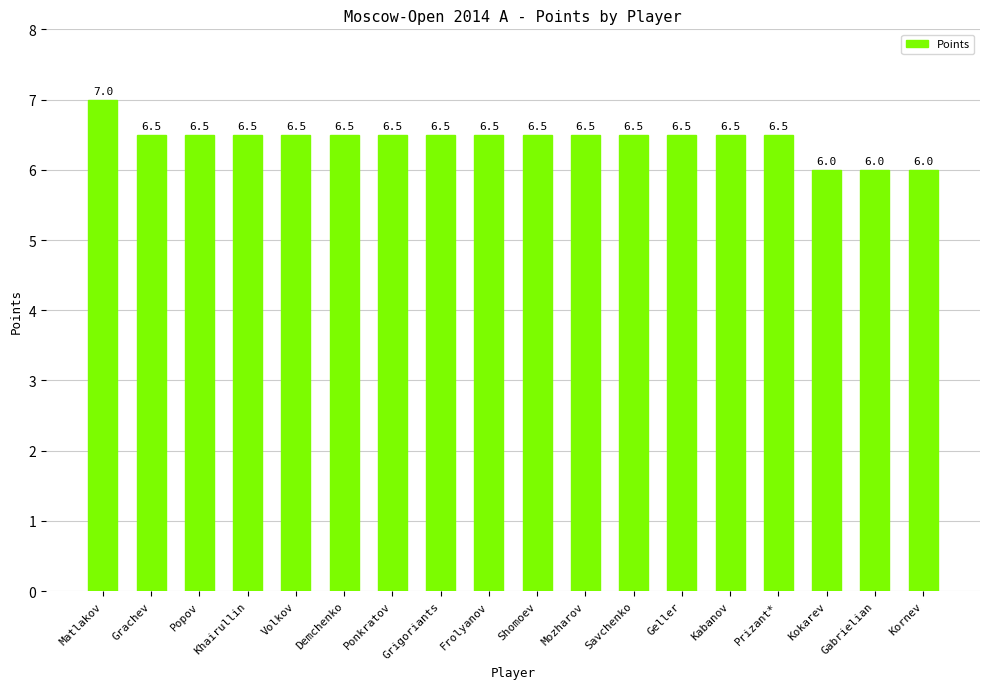

The chart shows a value of 6.5 at Geller. True or false?

True